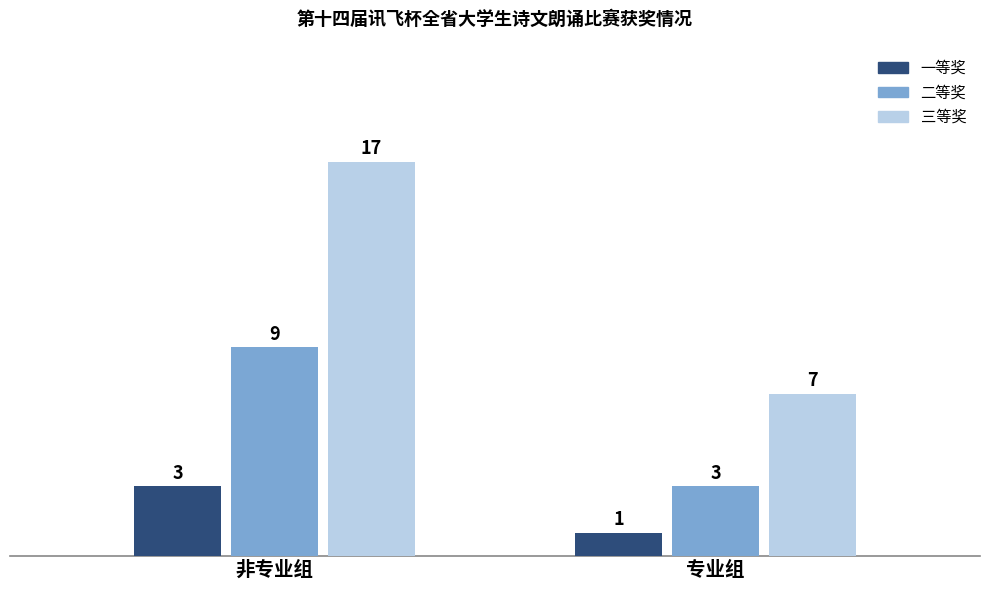

What is the difference between the 二等奖 values at 专业组 and 非专业组?

6